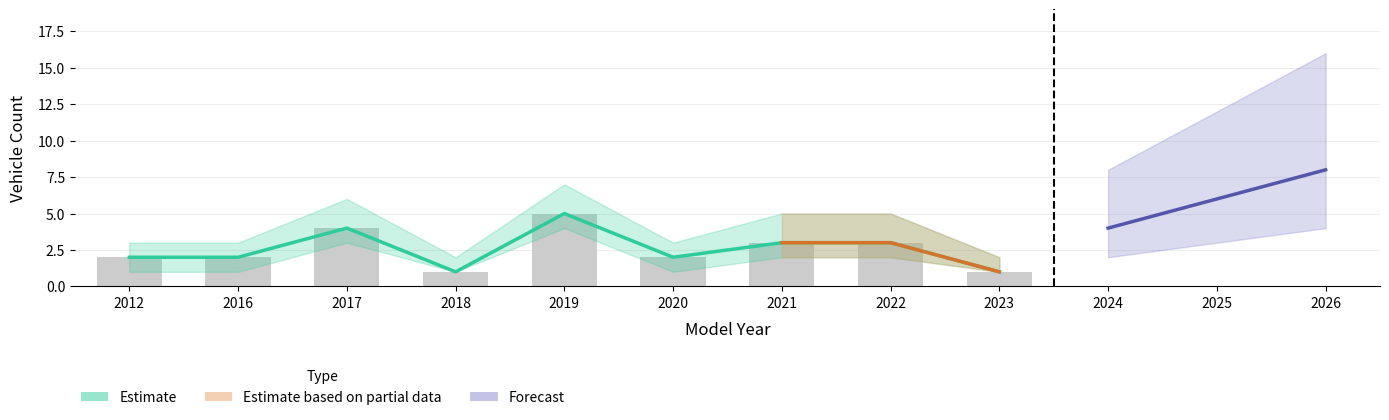

Is it true that Vehicle Count equals 2 at 2012?

True